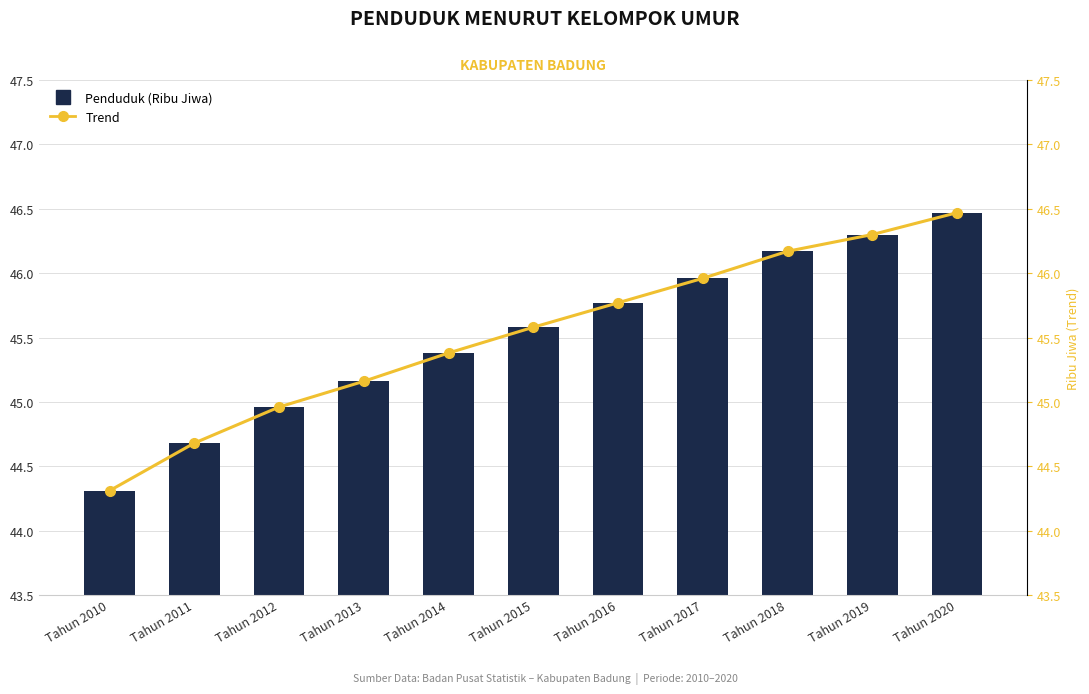

Read the Trend value at Tahun 2020.

46.5